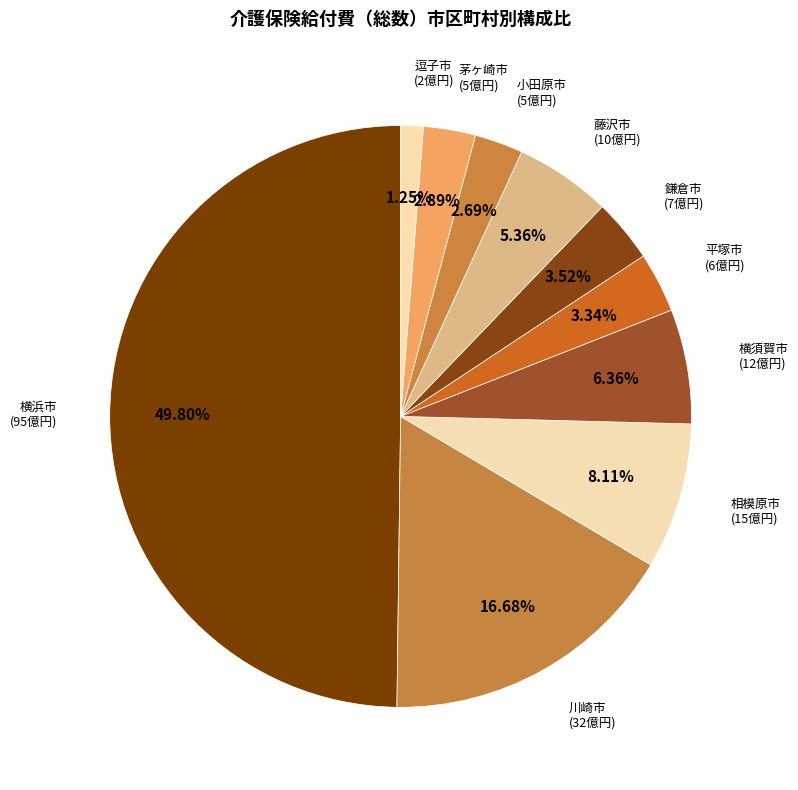

What is the largest slice in the pie chart?

横浜市